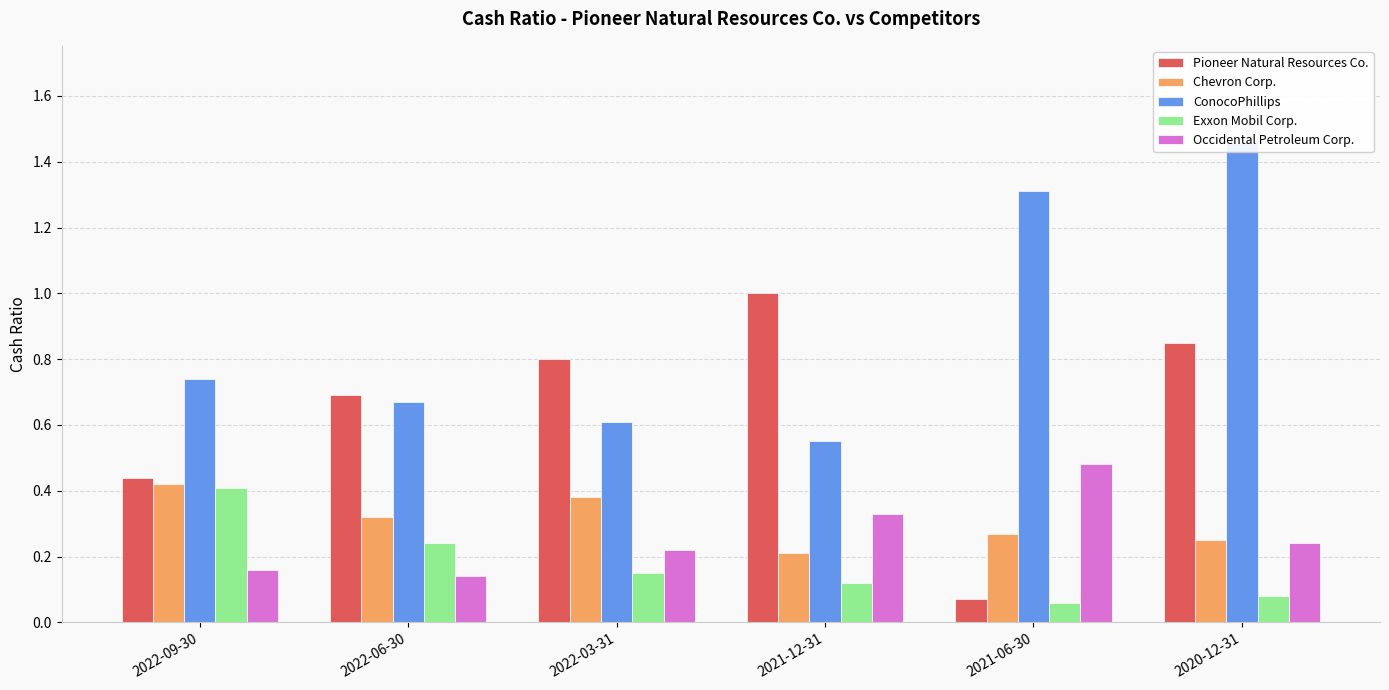

Reading left to right, transcribe all the data shown in this chart.

Pioneer Natural Resources Co.: 2022-09-30=0.4	2022-06-30=0.7	2022-03-31=0.8	2021-12-31=1.0	2021-06-30=0.1	2020-12-31=0.8
Chevron Corp.: 2022-09-30=0.4	2022-06-30=0.3	2022-03-31=0.4	2021-12-31=0.2	2021-06-30=0.3	2020-12-31=0.2
ConocoPhillips: 2022-09-30=0.7	2022-06-30=0.7	2022-03-31=0.6	2021-12-31=0.6	2021-06-30=1.3	2020-12-31=1.5
Exxon Mobil Corp.: 2022-09-30=0.4	2022-06-30=0.2	2022-03-31=0.1	2021-12-31=0.1	2021-06-30=0.1	2020-12-31=0.1
Occidental Petroleum Corp.: 2022-09-30=0.2	2022-06-30=0.1	2022-03-31=0.2	2021-12-31=0.3	2021-06-30=0.5	2020-12-31=0.2